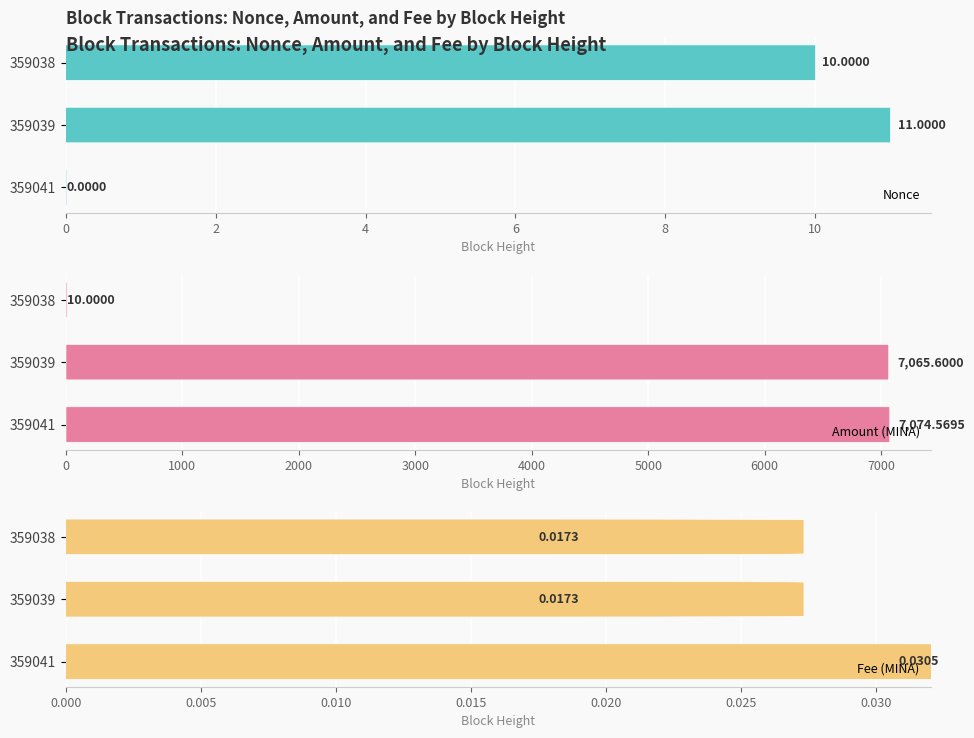

Reading left to right, list all the values displayed in this chart.

Nonce: 0.0	11.0	10.0
Amount (MINA): 7074.6	7065.6	10.0
Fee (MINA): 0.0	0.0	0.0